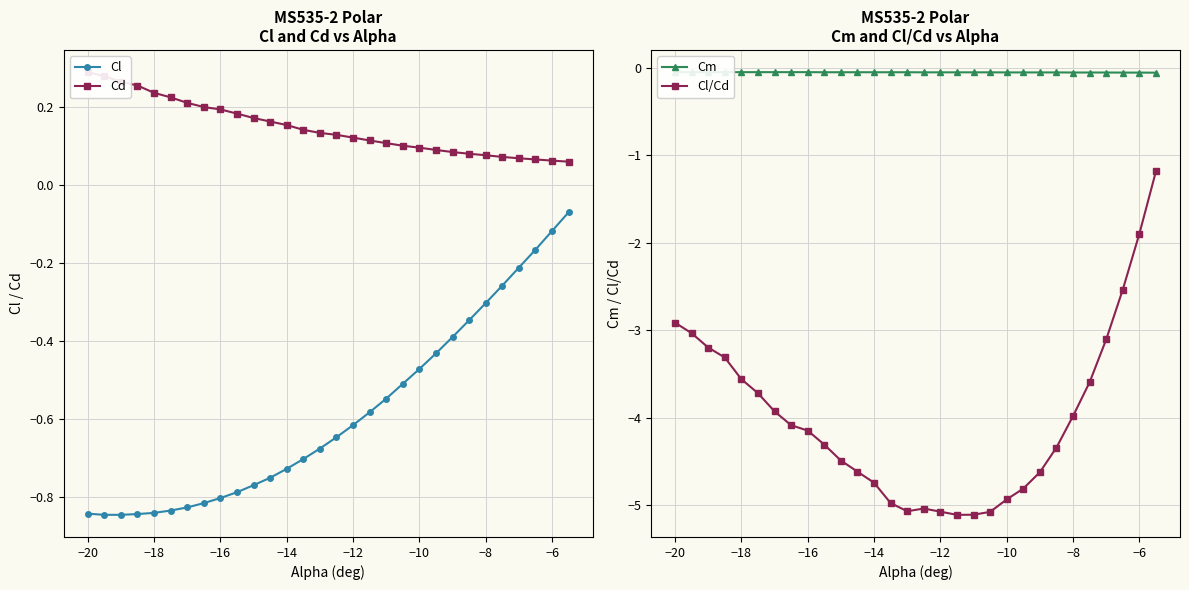

What are all the series names shown in the legend?

Cl, Cd, Cm, Cl/Cd